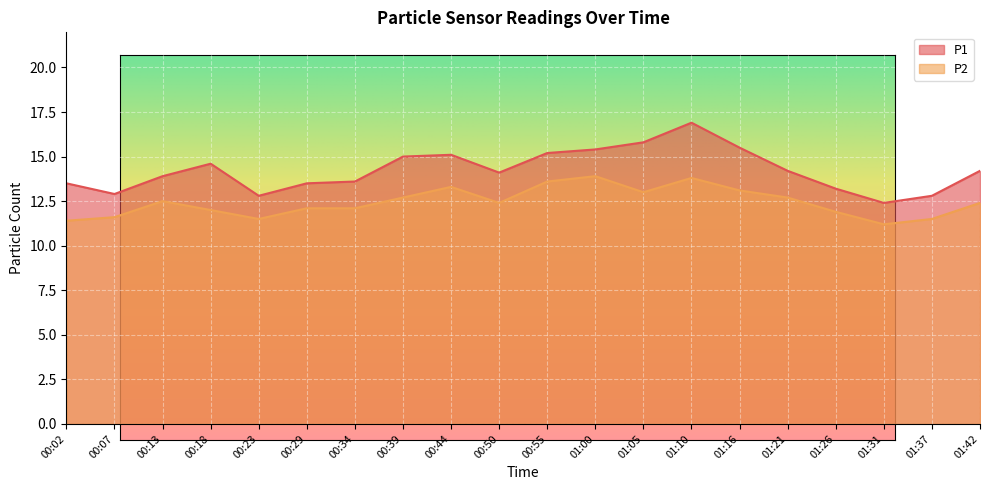

Where does the P2 series first go above 12?

00:13